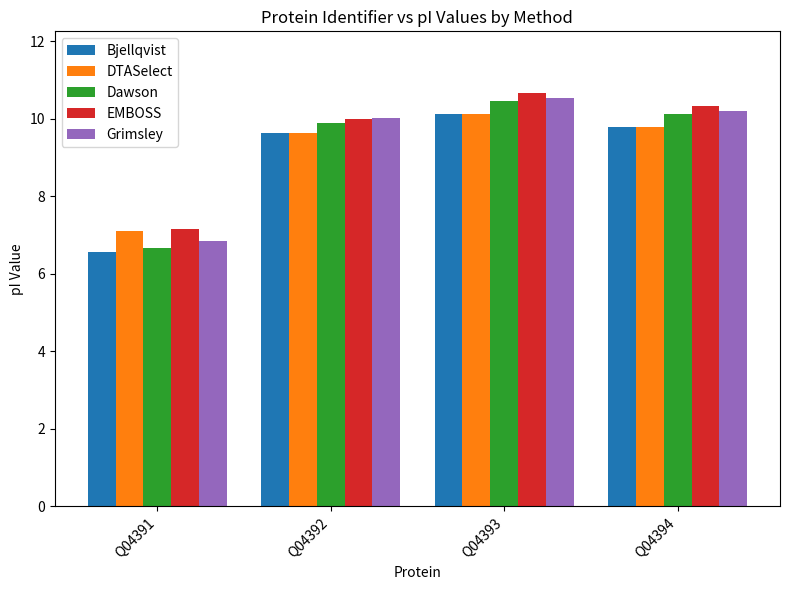

At which label does Grimsley reach its peak?

Q04393